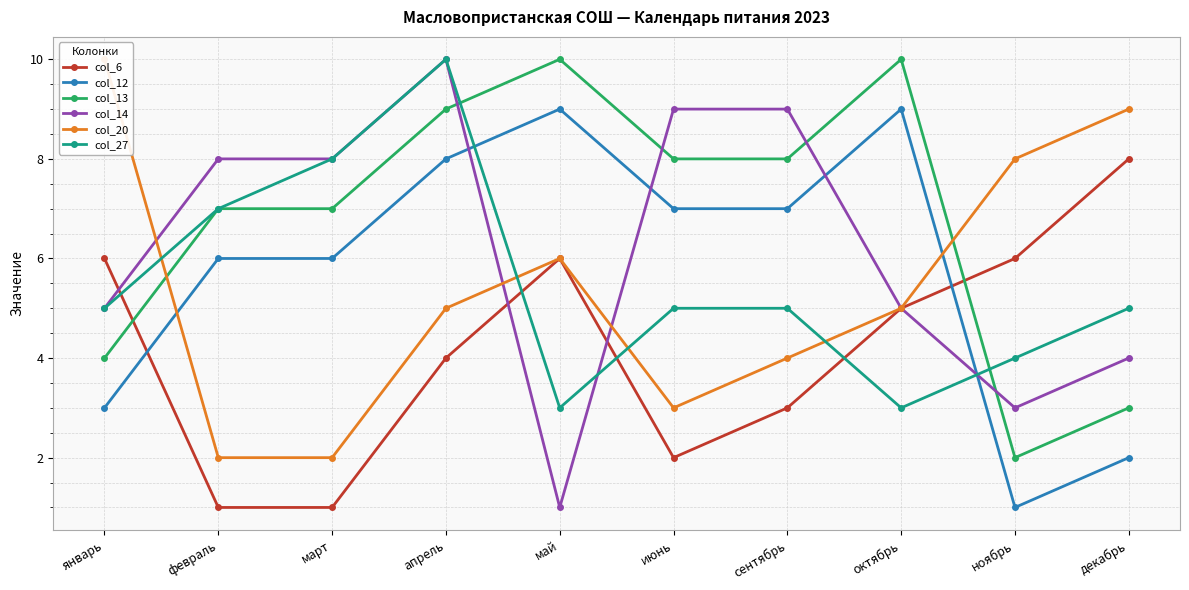

Where do col_12 and col_27 first cross each other?

апрель and май